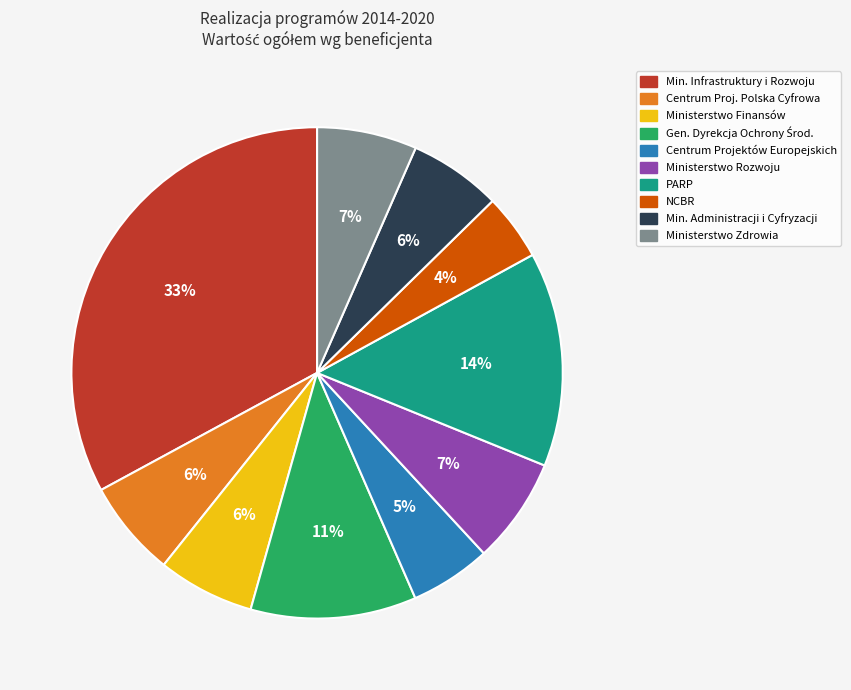

Does any single category account for the majority?

No